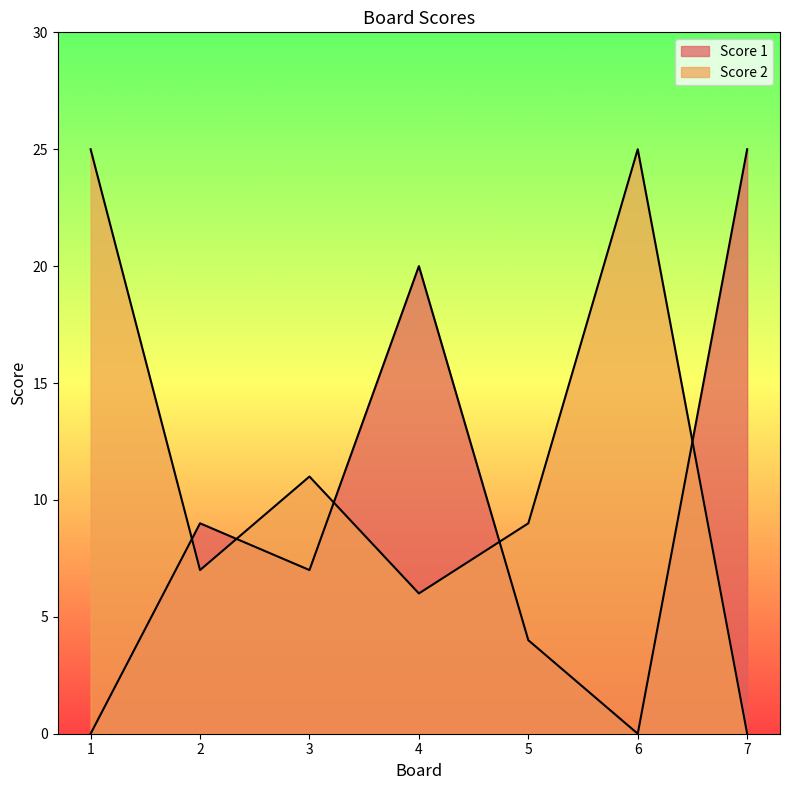

Between 4 and 5, which series saw the biggest shift?

Score 1